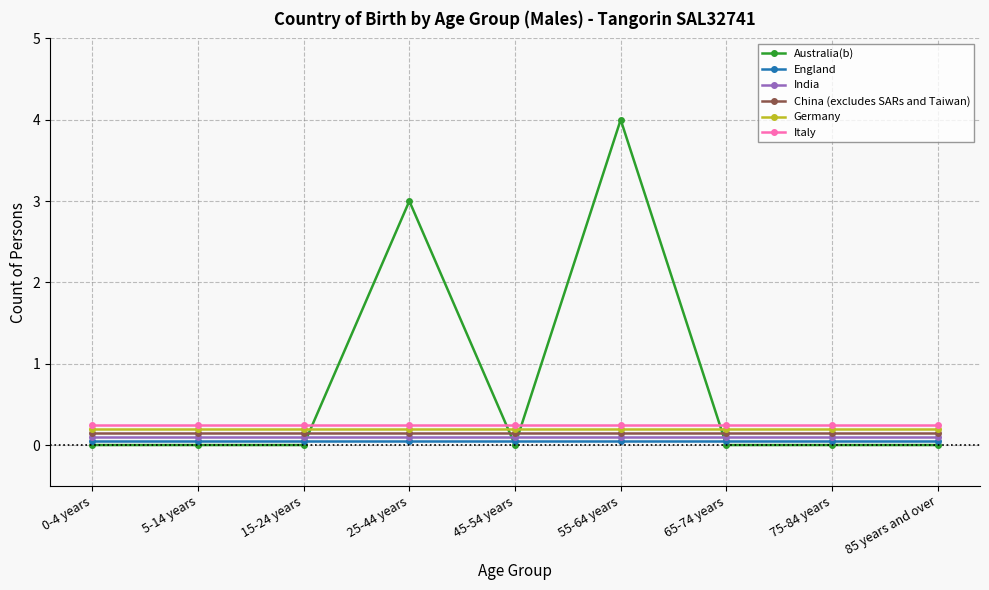

In Australia(b), how many points are higher than both neighbors (excluding endpoints)?

2